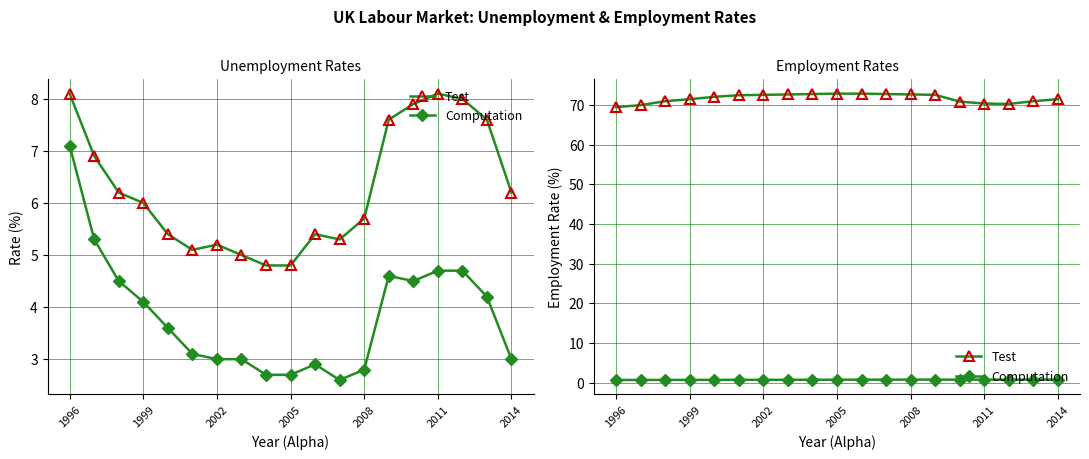

What is the difference between the Test values at 2014 and 2008?

0.5